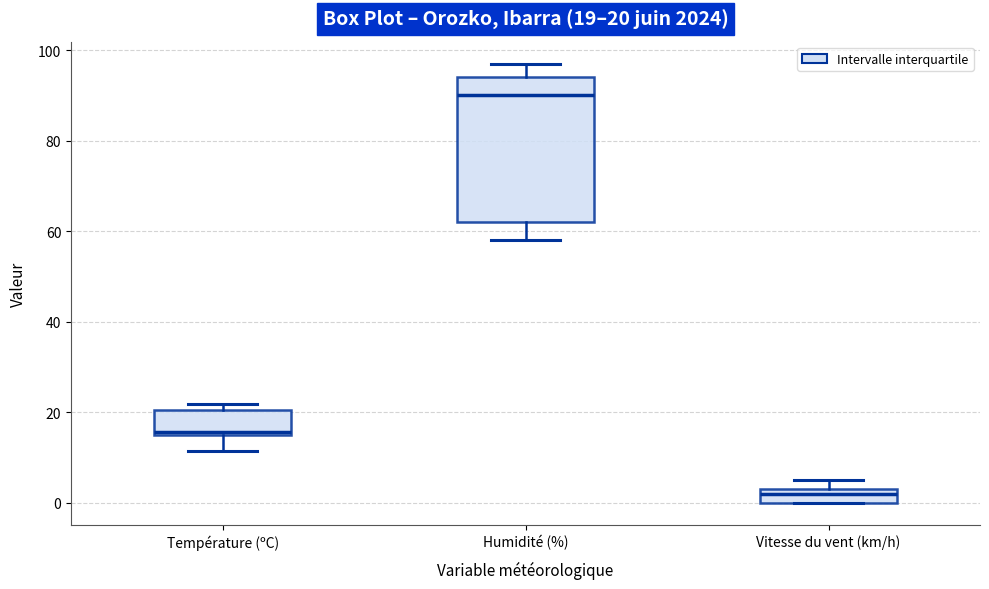

Comparing the boxes themselves (not the whiskers), which one is the tallest?

Humidité (%)